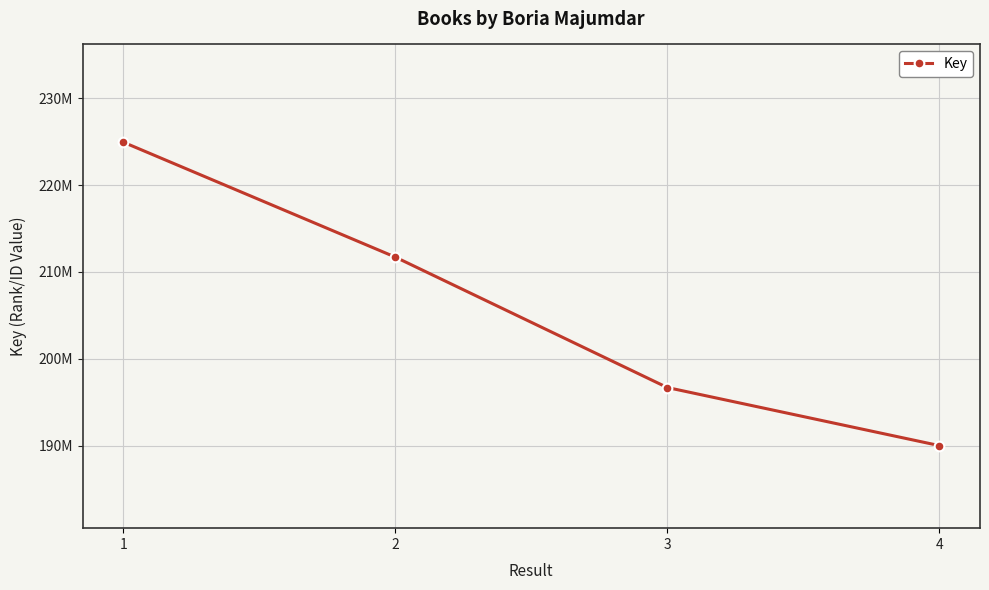

Does the chart have visible grid lines?

Yes